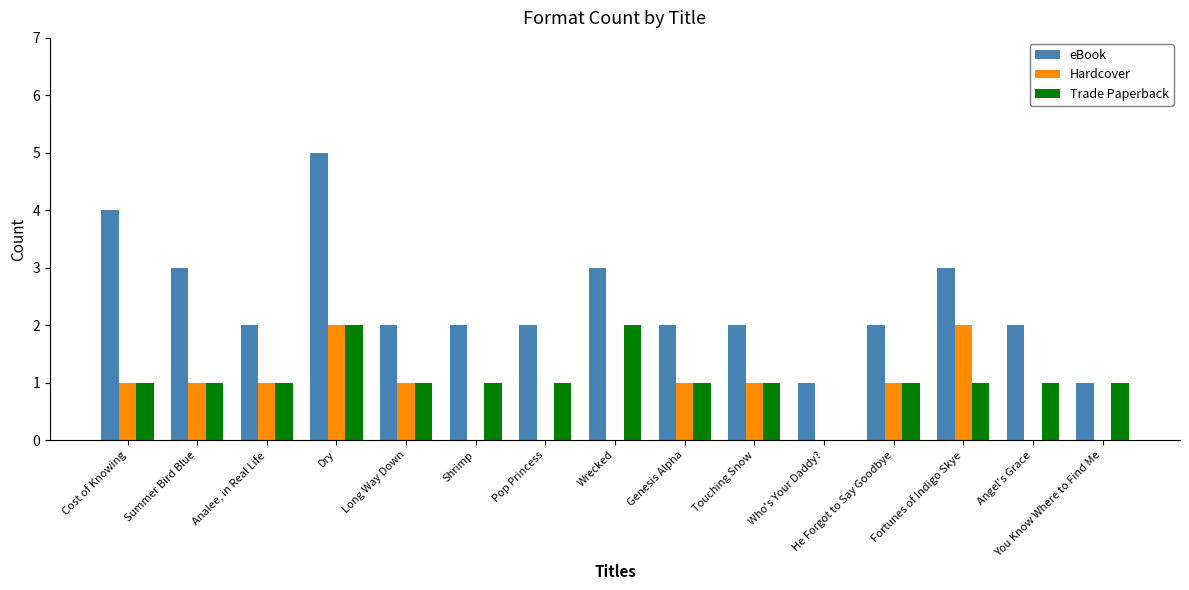

True or false: Trade Paperback has a value of 1 at Touching Snow.

True